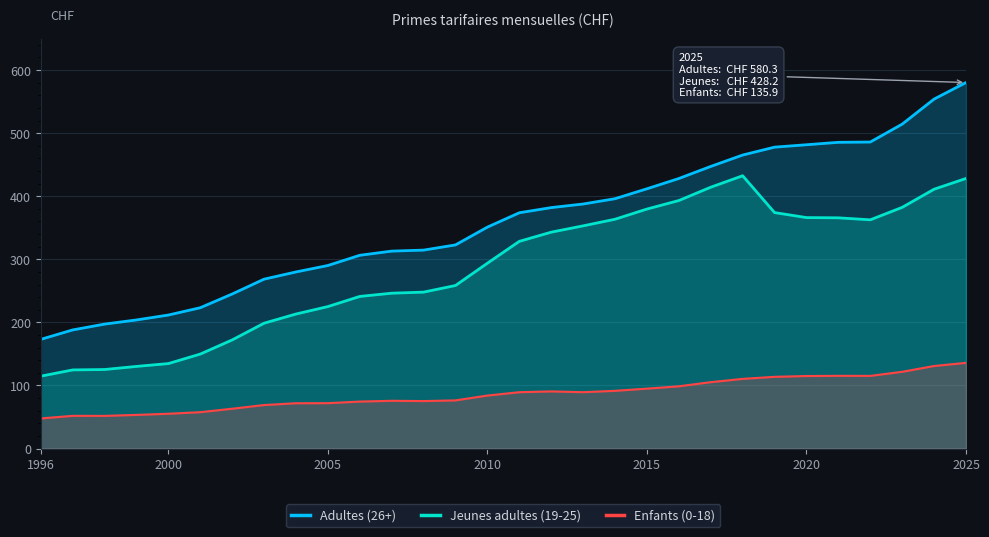

Which series has the largest range (max minus min)?

Adultes (26+)